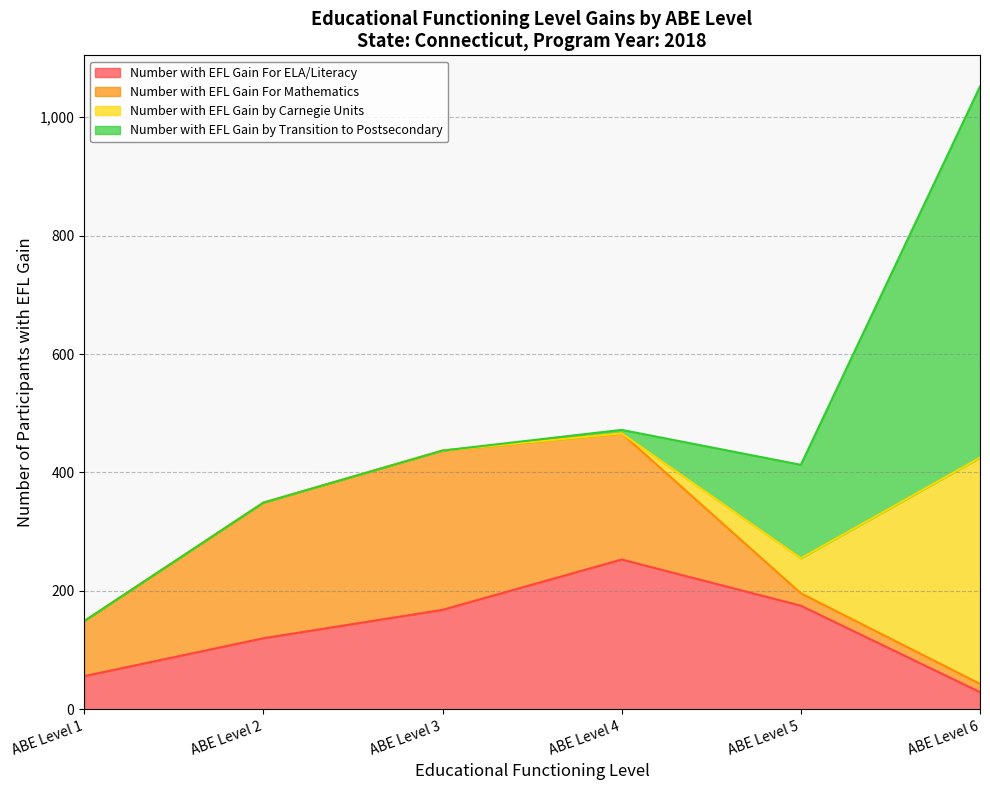

Reading left to right, extract all data points from this chart.

Number with EFL Gain For ELA/Literacy: ABE Level 1=56	ABE Level 2=120	ABE Level 3=168	ABE Level 4=253	ABE Level 5=175	ABE Level 6=29
Number with EFL Gain For Mathematics: ABE Level 1=93	ABE Level 2=229	ABE Level 3=269	ABE Level 4=213	ABE Level 5=21	ABE Level 6=14
Number with EFL Gain by Carnegie Units: ABE Level 1=0	ABE Level 2=0	ABE Level 3=0	ABE Level 4=0	ABE Level 5=59	ABE Level 6=382
Number with EFL Gain by Transition to Postsecondary: ABE Level 1=0	ABE Level 2=0	ABE Level 3=0	ABE Level 4=6	ABE Level 5=158	ABE Level 6=627